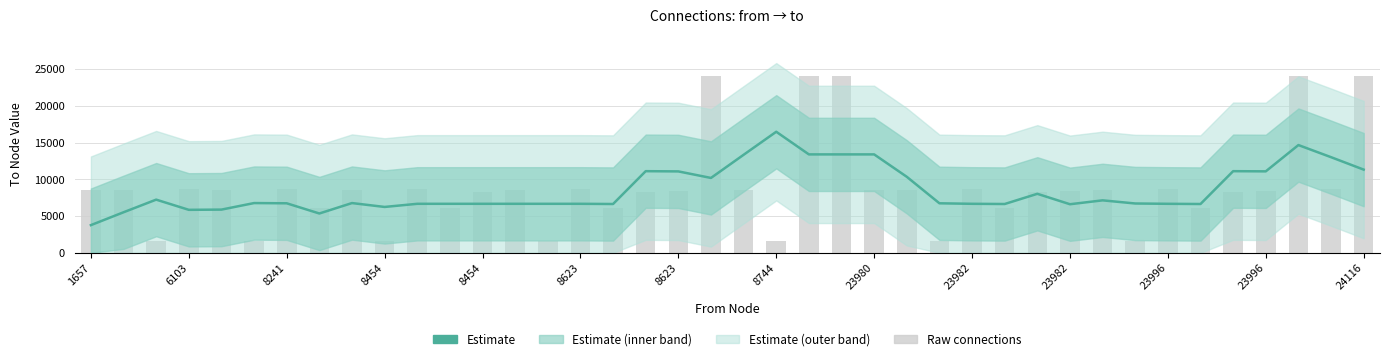

What is the total value across all series at 8623?

15411.0